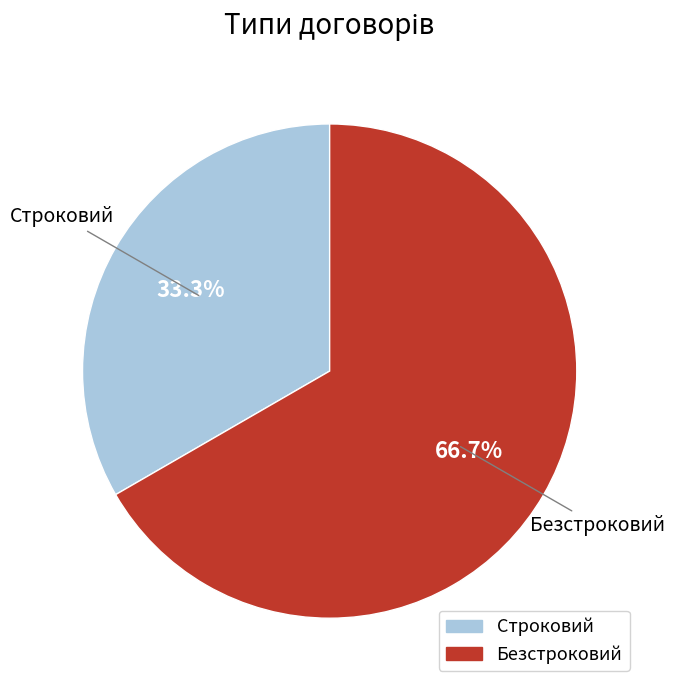

To the nearest percent, what percentage of the pie is Безстроковий?

67%